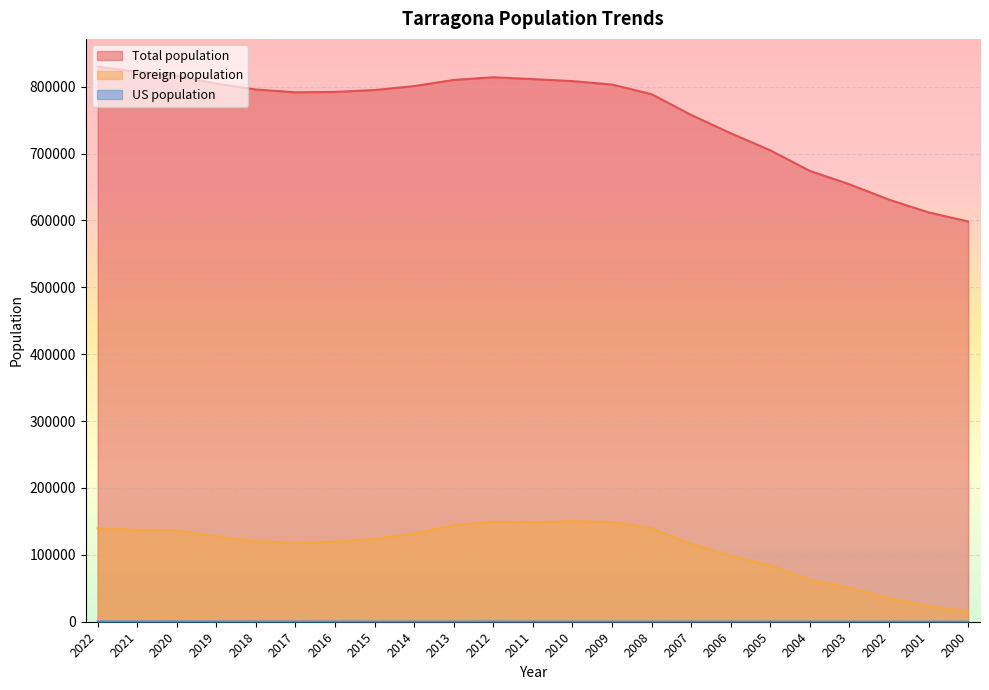

What is the difference between the highest and lowest values at 2020?

816348